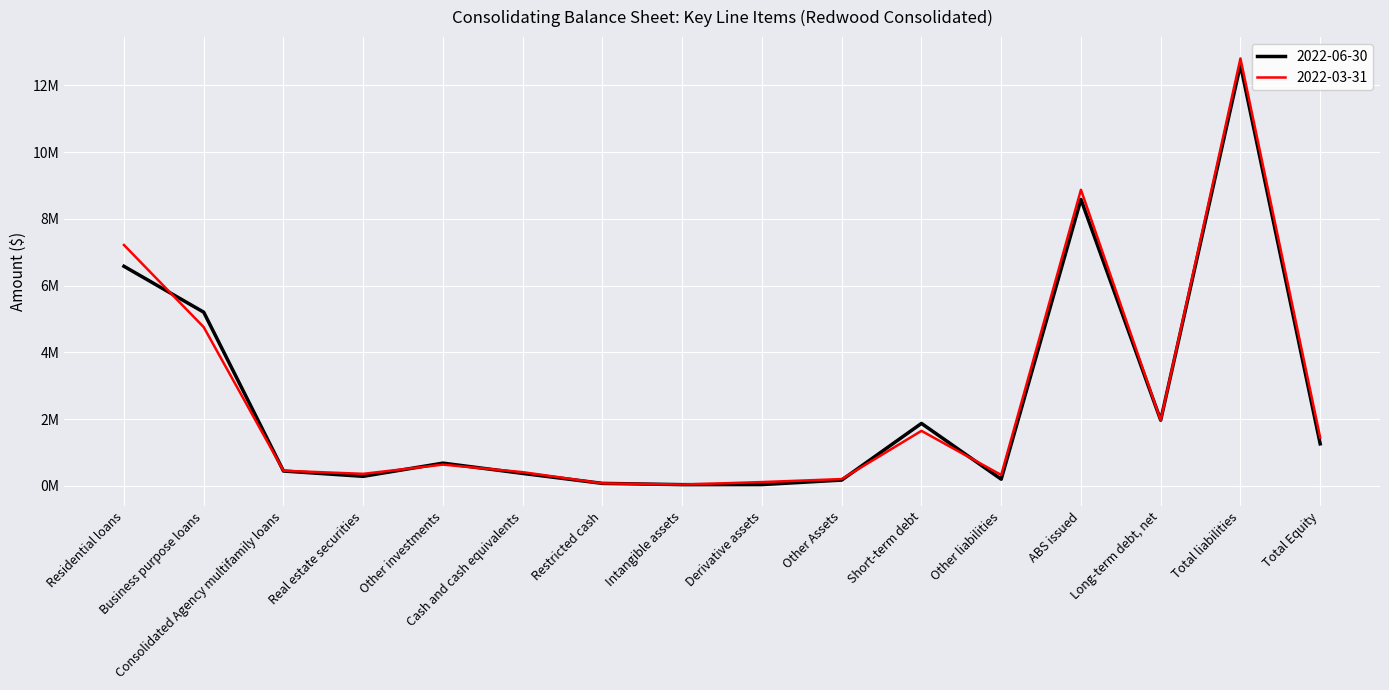

True or false: 2022-06-30 has more than 1 points higher than both neighbors.

True